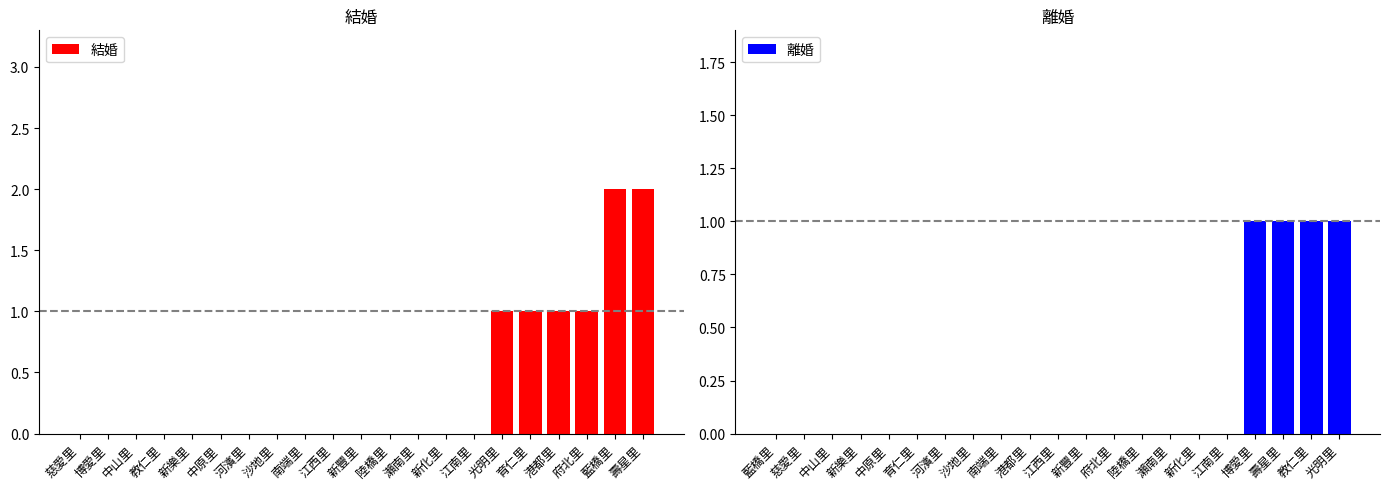

What is the approximate value of 結婚 at 光明里?

1